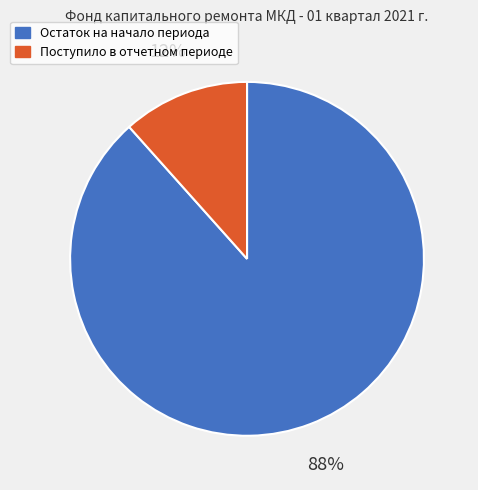

To the nearest percent, what is the average slice percentage?

50%